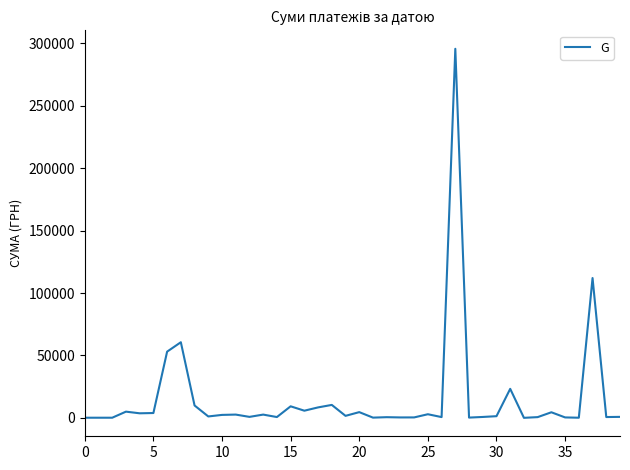

What is the greatest value displayed?

295638.6